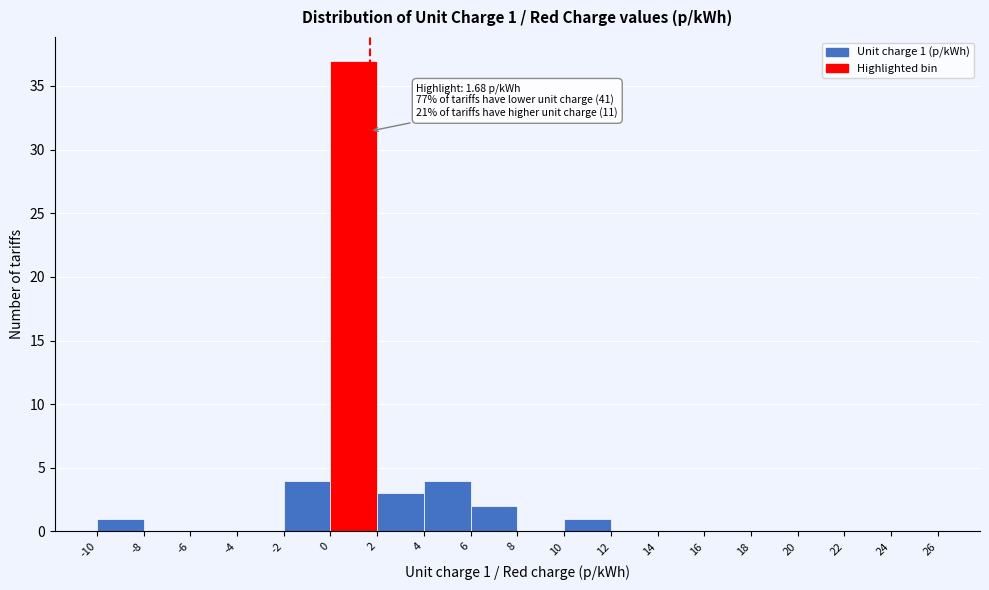

Which range on the x-axis has the tallest bar?

0 to 2